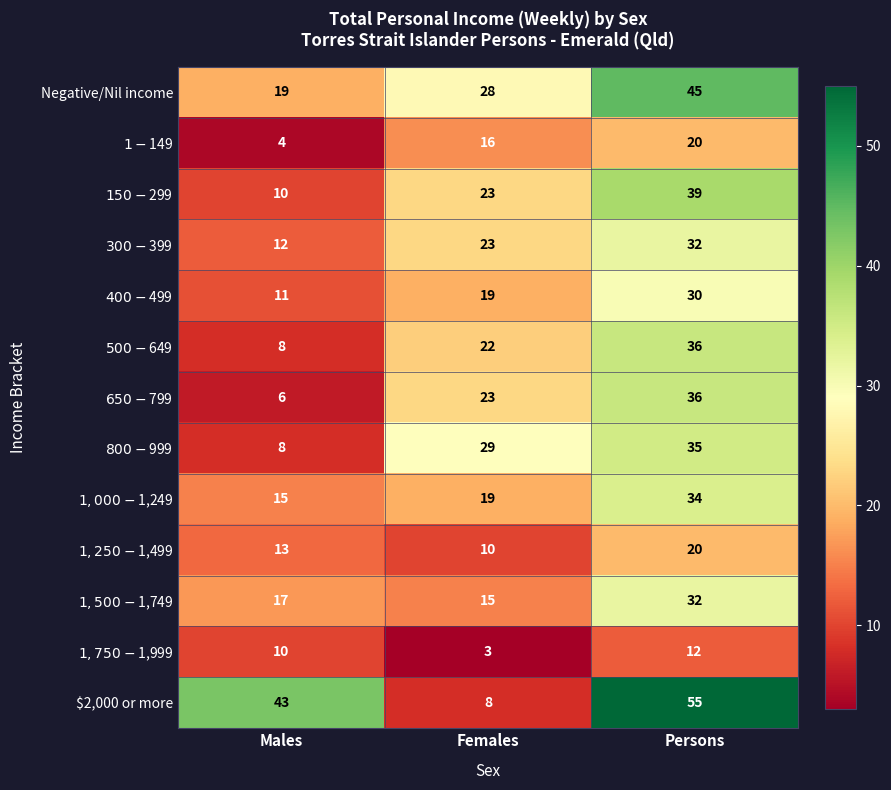

The Negative/Nil income series shows 14 at Females. True or false?

False